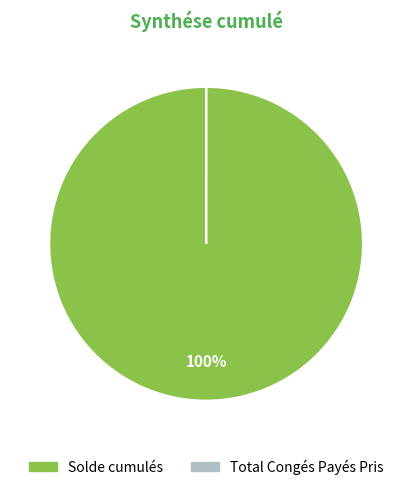

To the nearest percent, what is the difference between the largest and smallest slice percentages?

100%